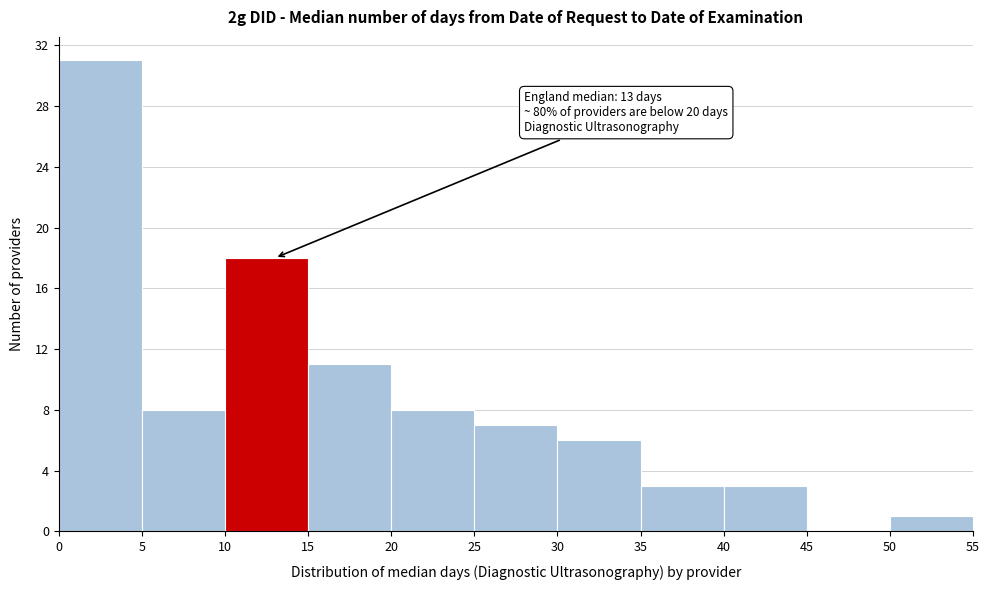

Over which range of the x-axis is the bar tallest?

0 to 5